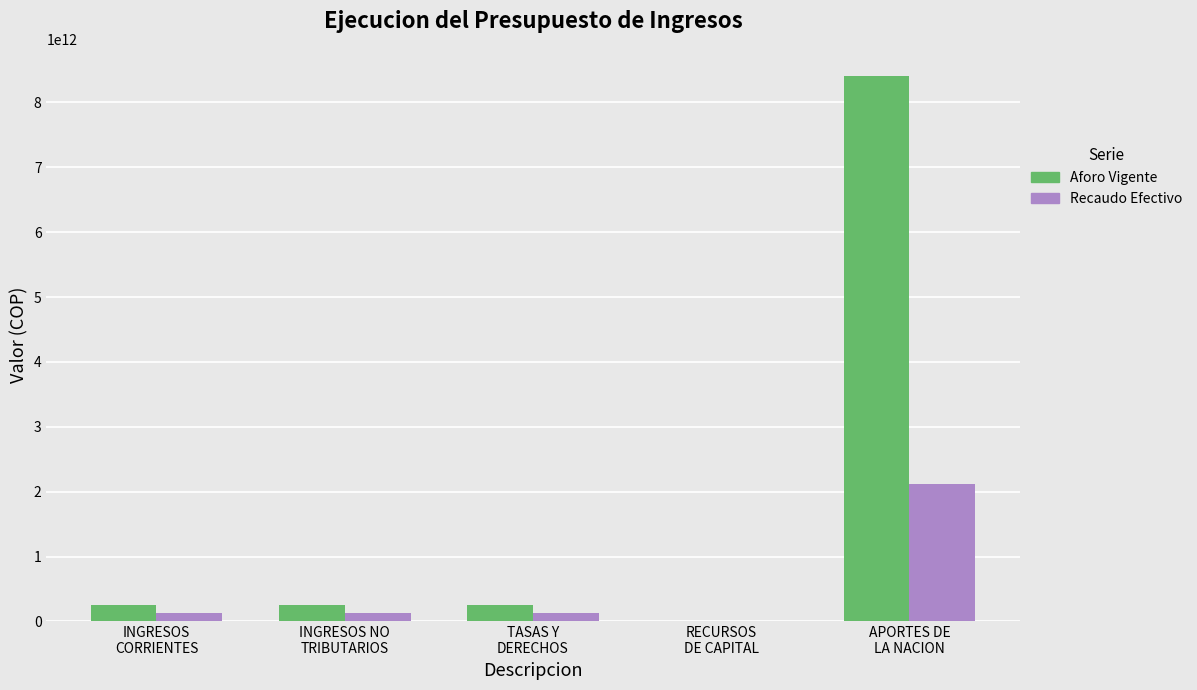

Which category has the highest value in the Recaudo Efectivo series?

APORTES DE
LA NACION